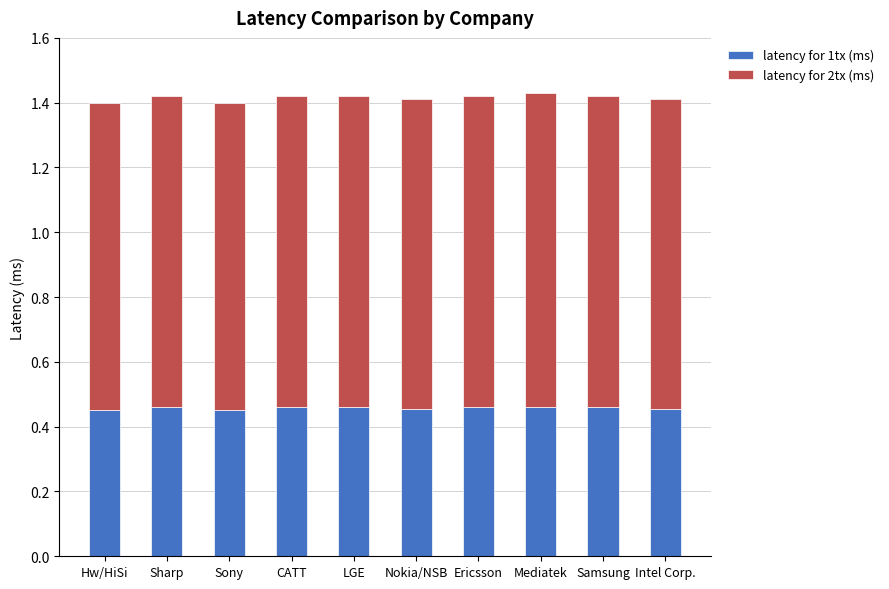

Is it true that latency for 1tx (ms) equals 0.1 at Intel Corp.?

False